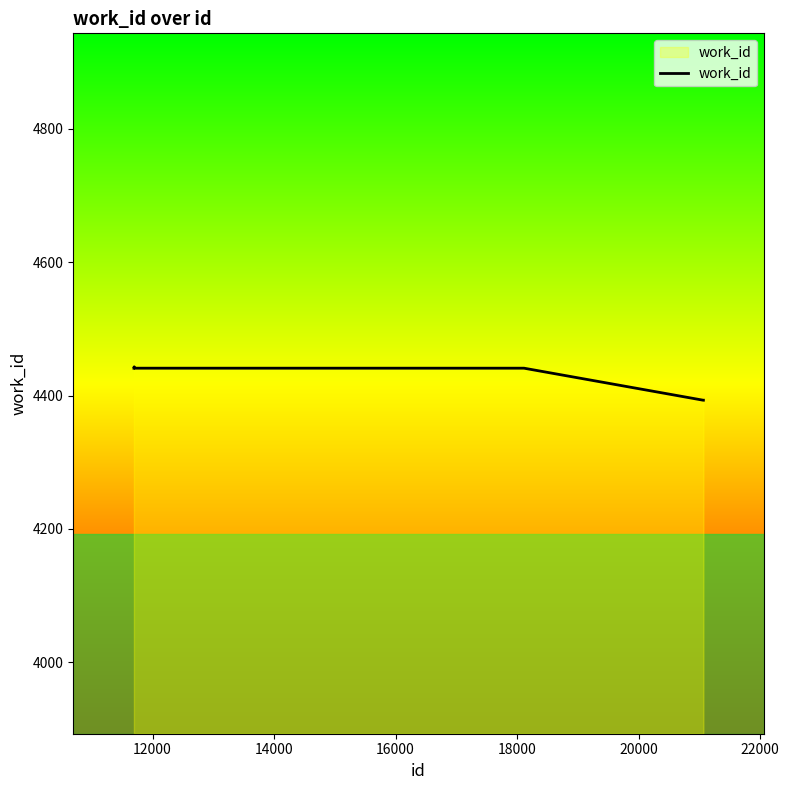

What is the smallest value displayed?

4393